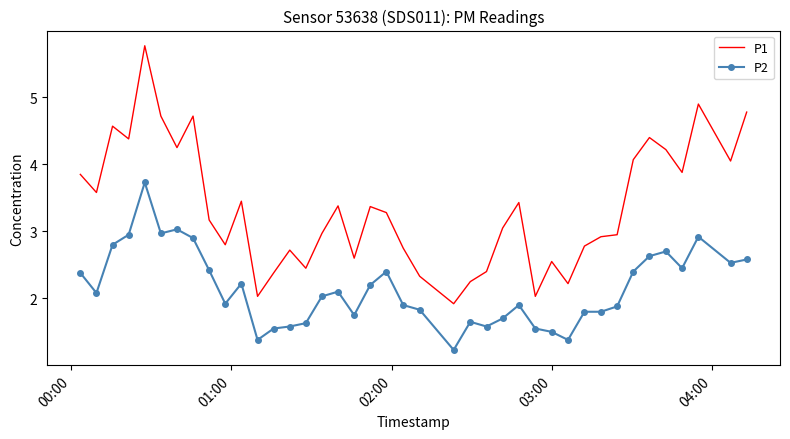

Rank the series by their maximum value, from lowest to highest.

P2, P1